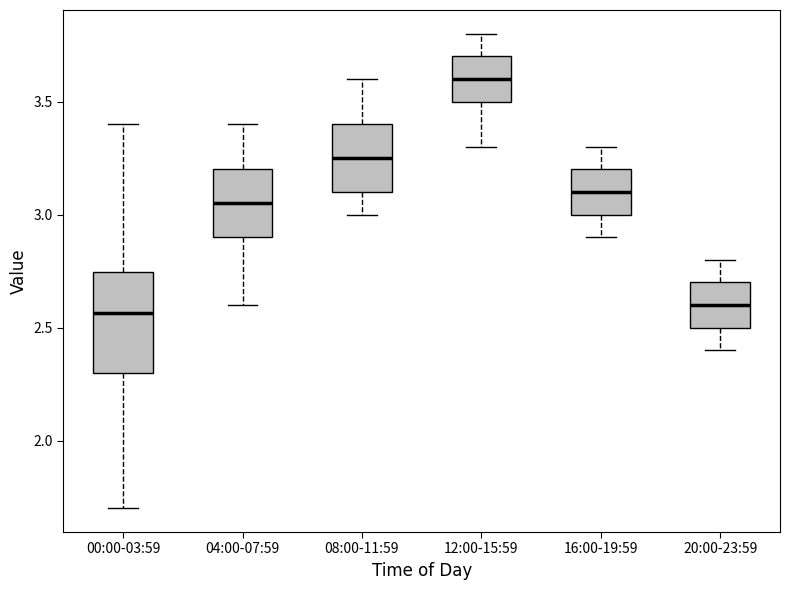

Reading left to right, transcribe this box plot: for each box, give where its median line is, the range the box spans, and where its two whiskers end, as read against the y-axis. The values are not printed on the chart, so give them approximately, as read against the axis.

00:00-03:59: median 2.55, box 2.30 to 2.75, whiskers 1.70 to 3.40
04:00-07:59: median 3.05, box 2.90 to 3.20, whiskers 2.60 to 3.40
08:00-11:59: median 3.25, box 3.10 to 3.40, whiskers 3.00 to 3.60
12:00-15:59: median 3.60, box 3.50 to 3.70, whiskers 3.30 to 3.80
16:00-19:59: median 3.10, box 3.00 to 3.20, whiskers 2.90 to 3.30
20:00-23:59: median 2.60, box 2.50 to 2.70, whiskers 2.40 to 2.80